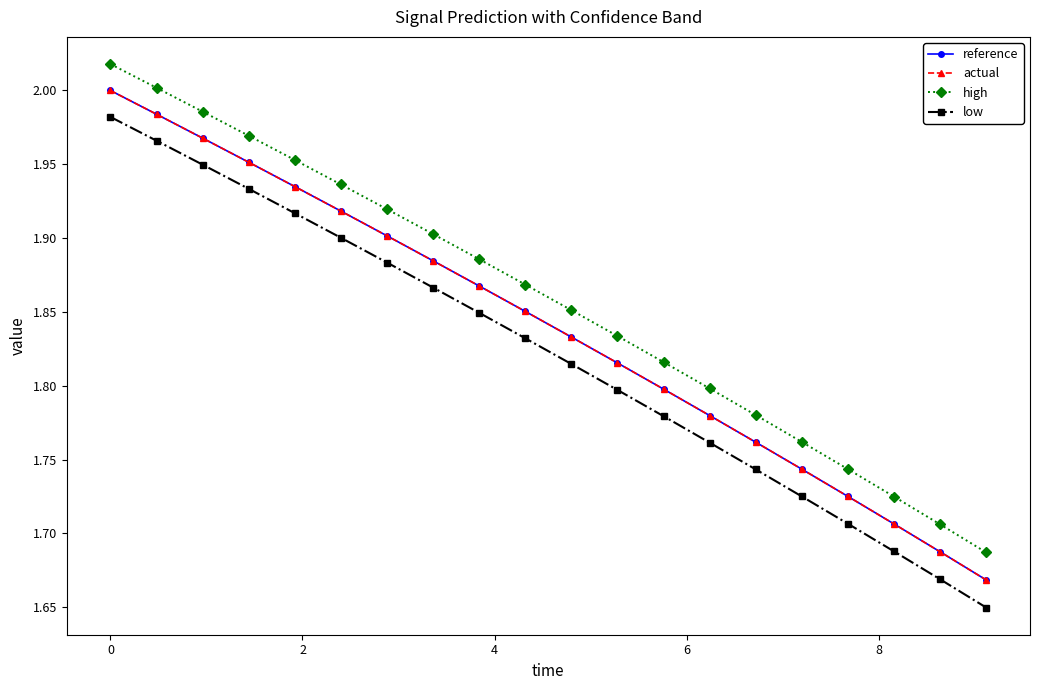

True or false: reference has more than 0 interior local peaks.

False